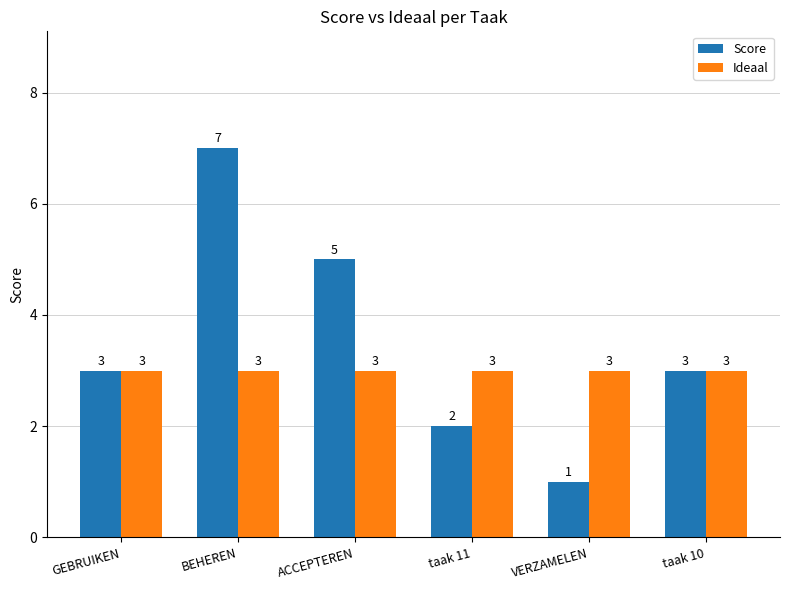

What is the value of the Ideaal bar at the 1st from the left?

3